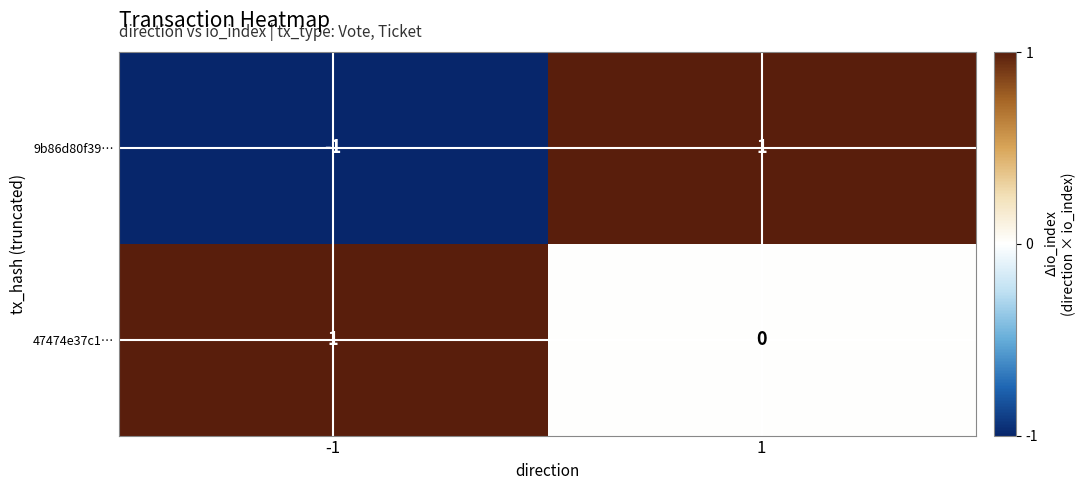

Rank the categories by 9b86d80f39… value from highest to lowest.

1, -1